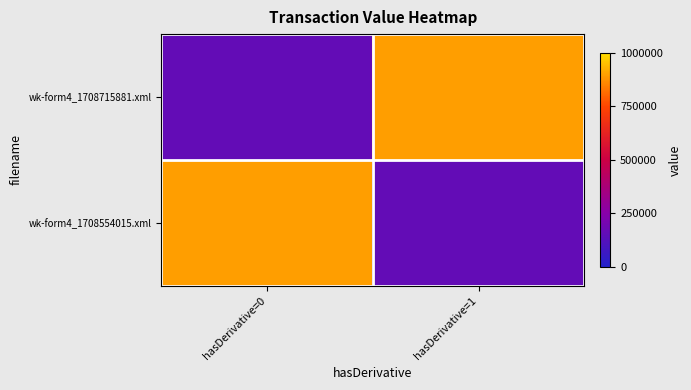

What is the spread (max minus min) of values at hasDerivative=0?

733694